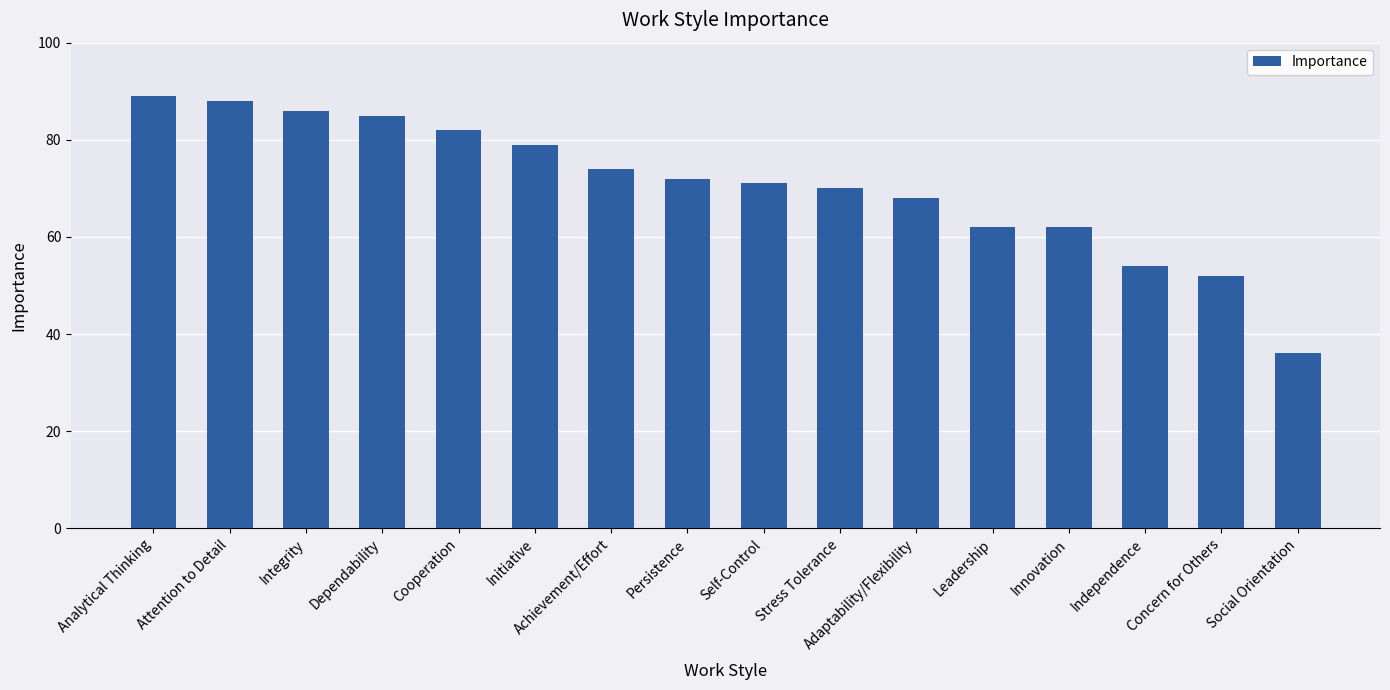

What is the difference between the values at Persistence and Initiative?

7